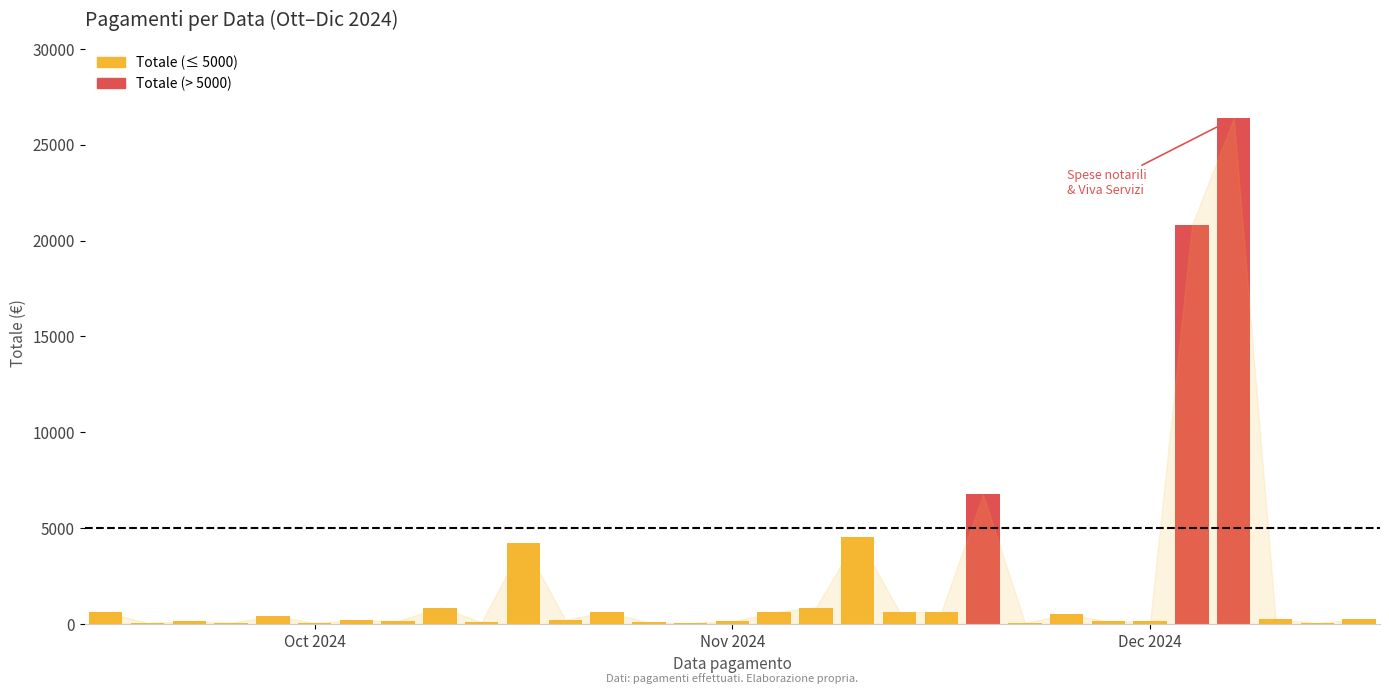

What is the greatest value displayed?

26370.3